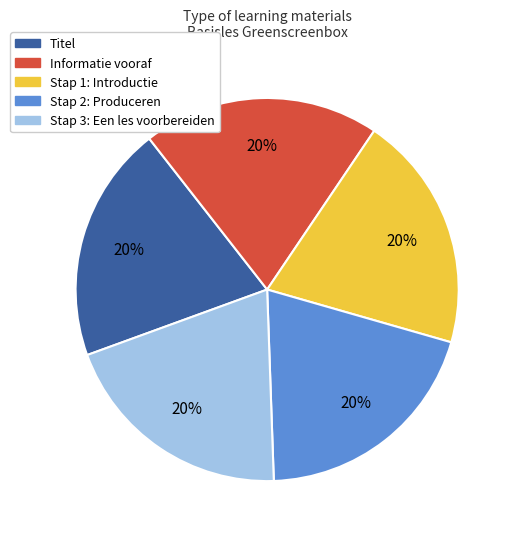

The Stap 3: Een les voorbereiden slice represents 25% of the pie. True or false?

False